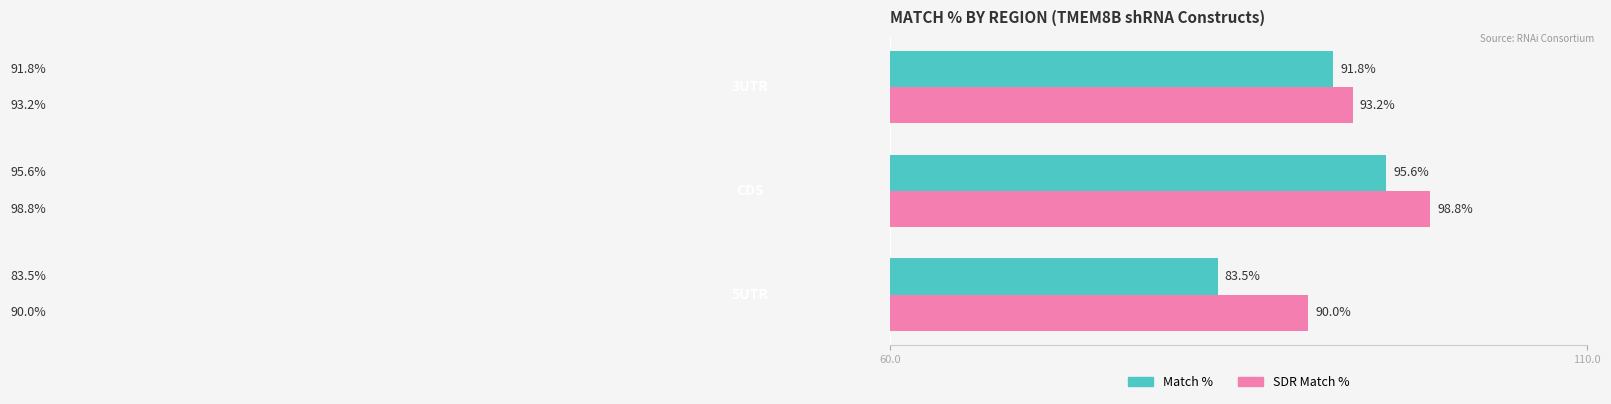

How many data points does each series have?

3